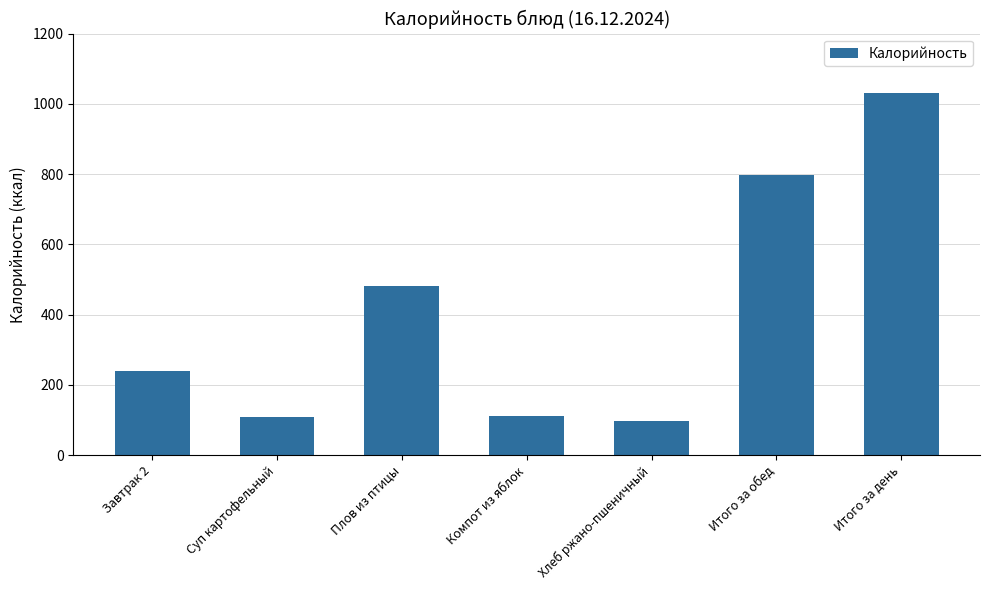

Is it true that the value at Плов из птицы is 481.2?

True